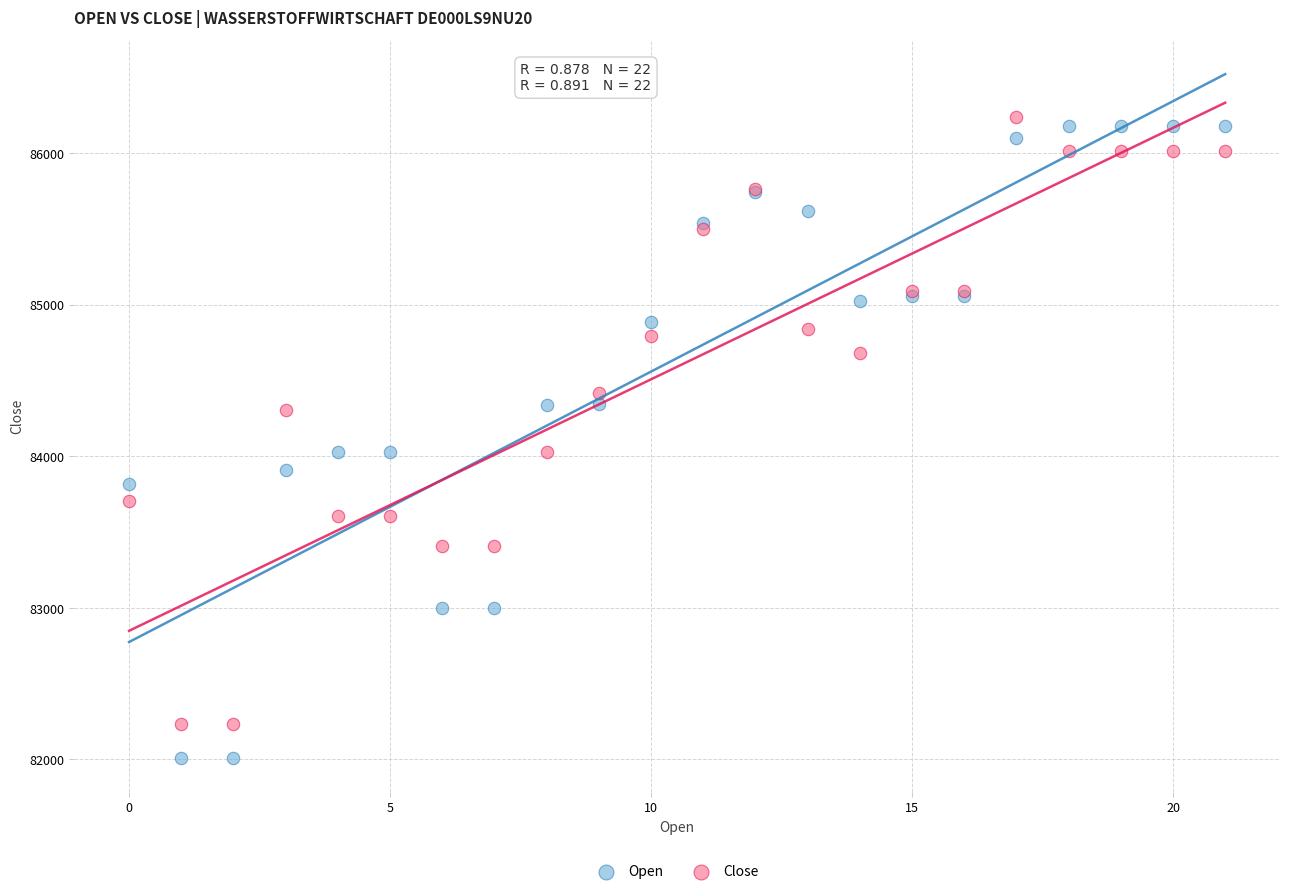

Which series has the widest spread of Y values?

Open